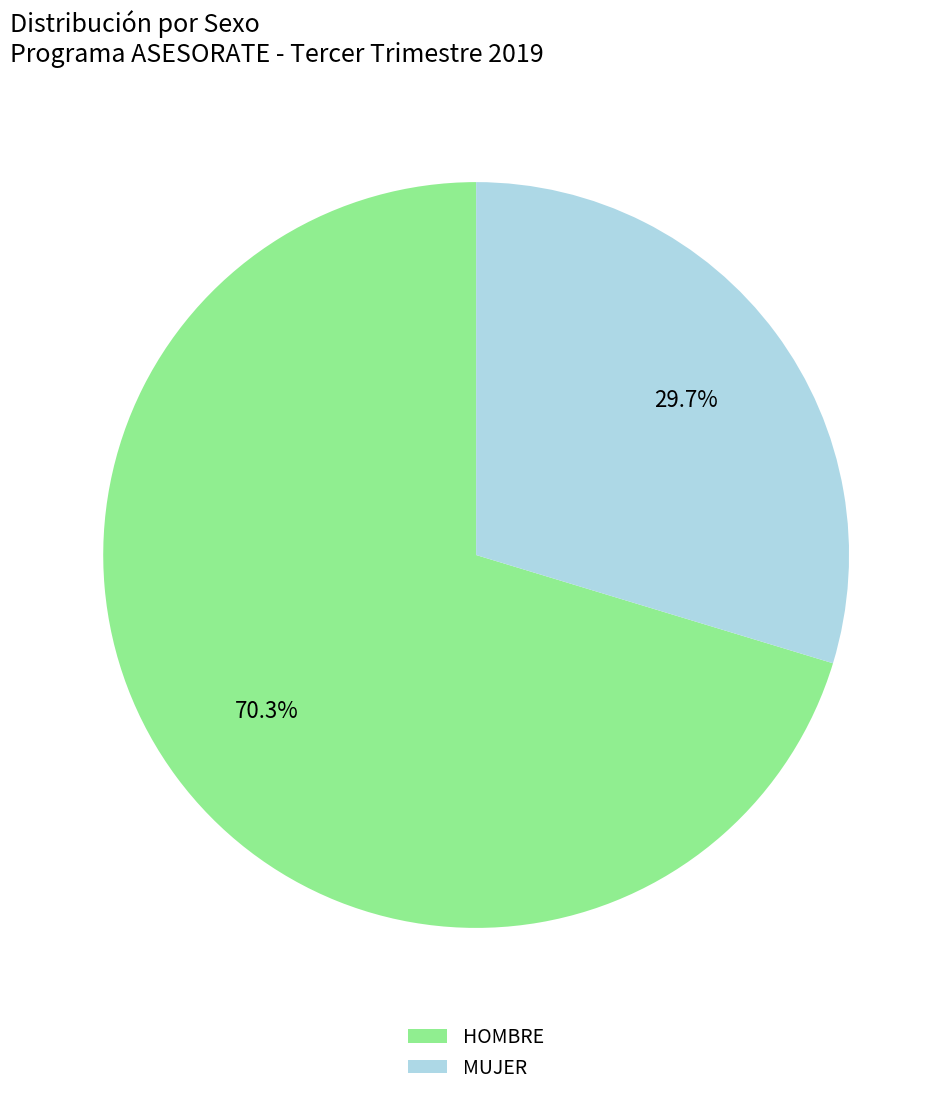

Count the number of slices in the pie.

2